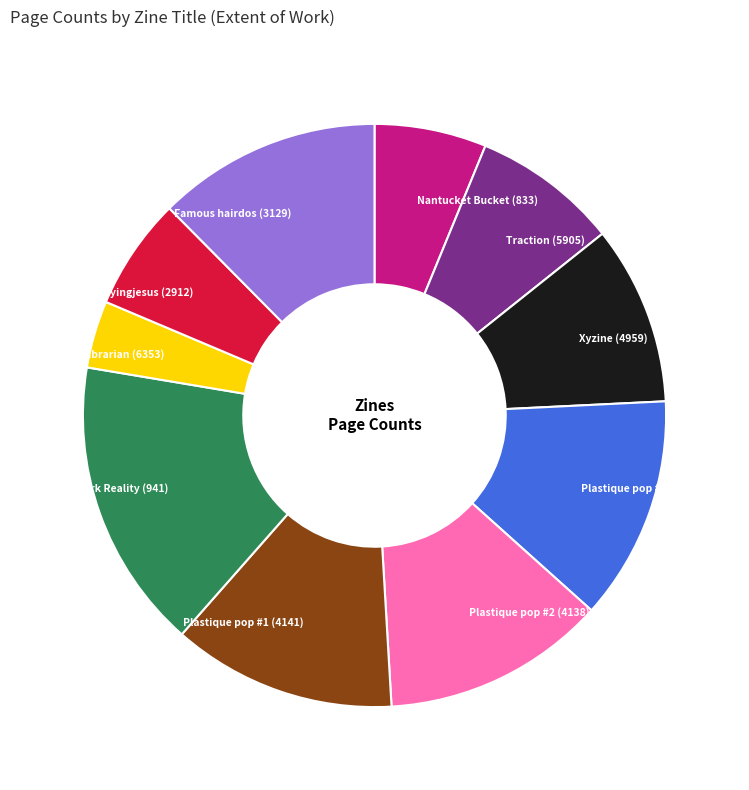

The Plastique pop #2 (4138) slice represents 19% of the pie. True or false?

False